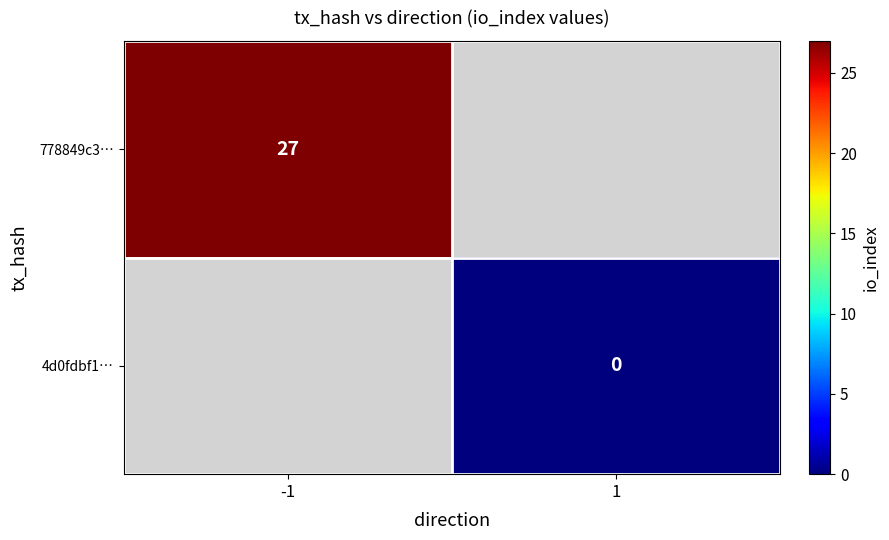

Is the value of 778849c3… at -1 greater than the value of 4d0fdbf1… at 1?

Yes